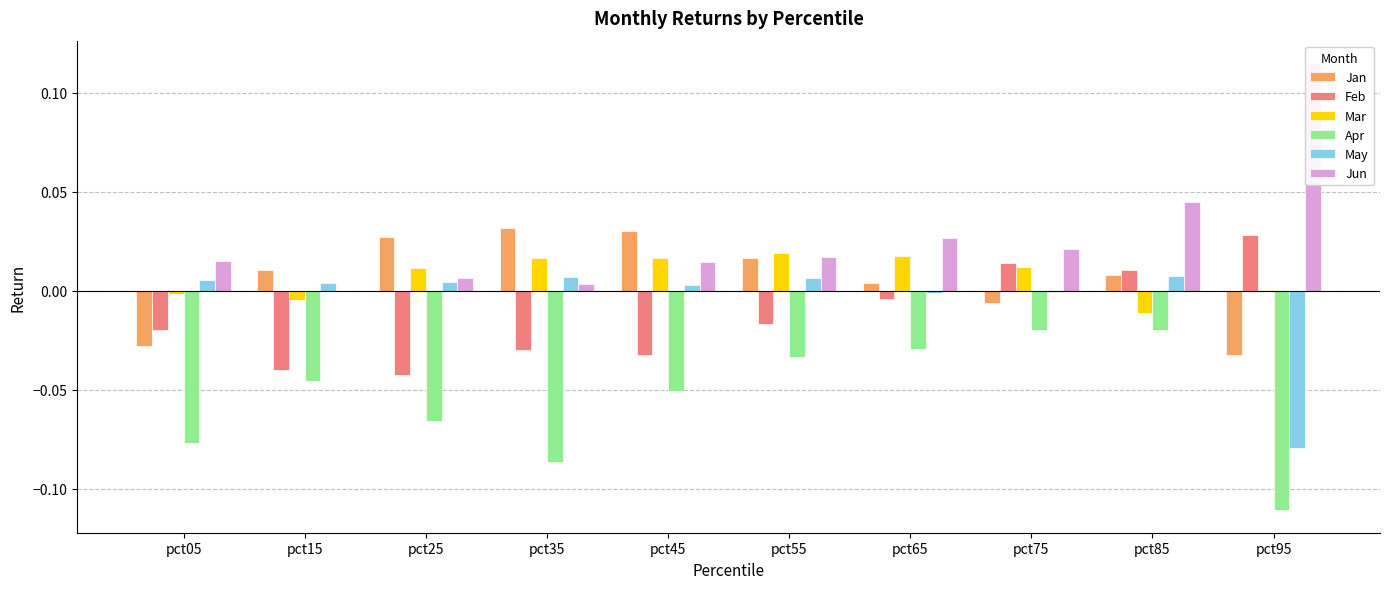

What is the minimum value for May?

-0.1